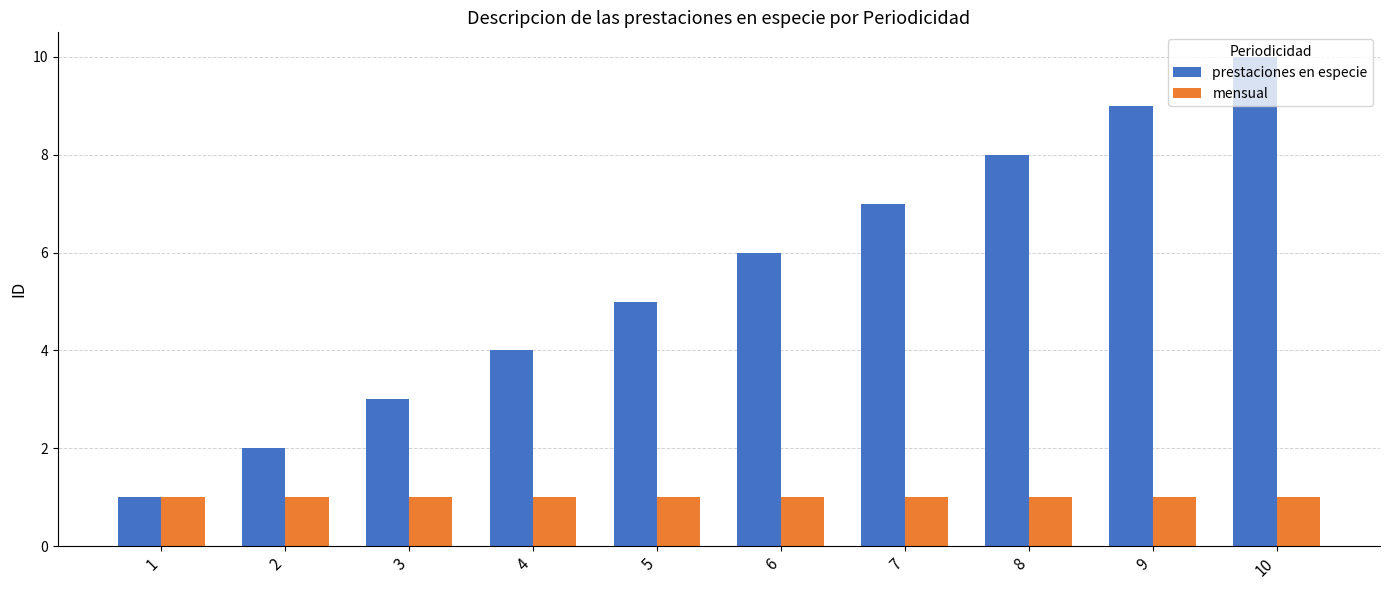

How many series are shown in this chart?

2